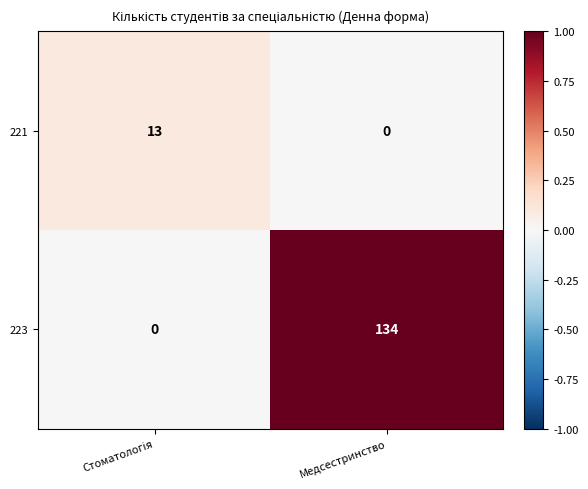

Which series has the largest range (max minus min)?

223